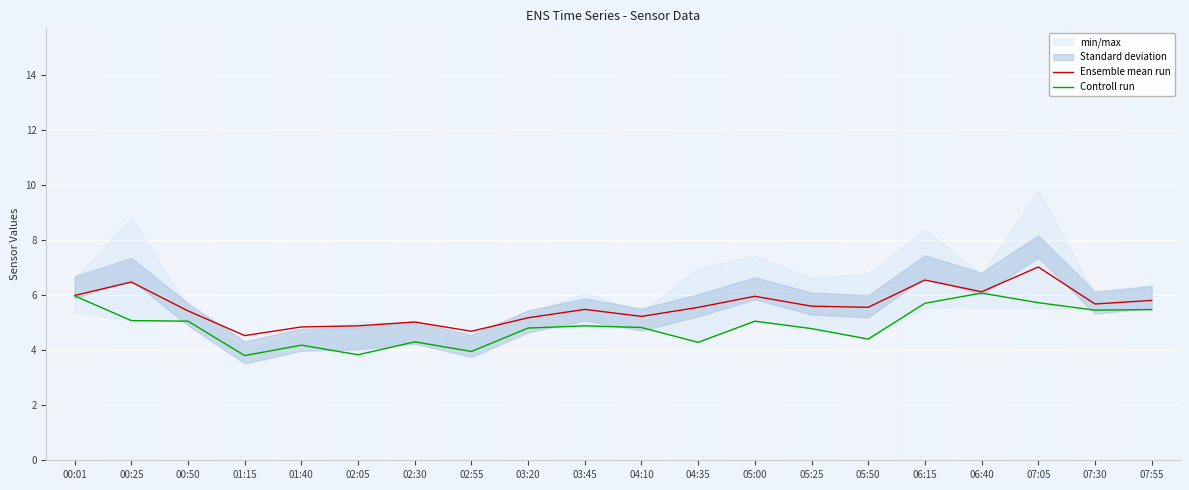

Reading left to right, extract all data points from this chart.

Ensemble mean run: 6.0	6.5	5.4	4.5	4.8	4.9	5.0	4.7	5.2	5.5	5.2	5.5	6.0	5.6	5.6	6.5	6.1	7.0	5.7	5.8
Controll run: 6.0	5.1	5.0	3.8	4.2	3.8	4.3	4.0	4.8	4.9	4.8	4.3	5.0	4.8	4.4	5.7	6.1	5.7	5.5	5.5